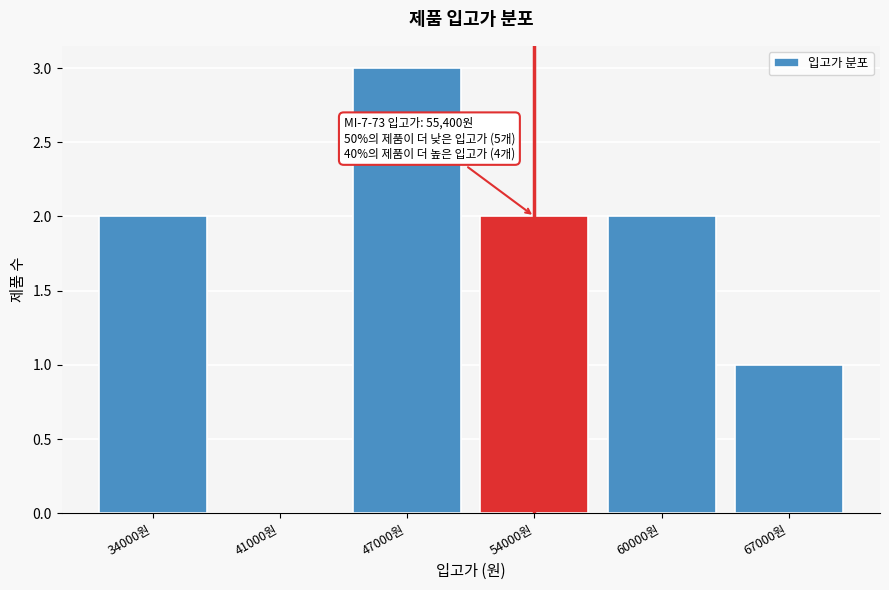

Reading right to left, extract all data points from this chart.

67000원=1	60000원=2	54000원=2	47000원=3	41000원=0	34000원=2